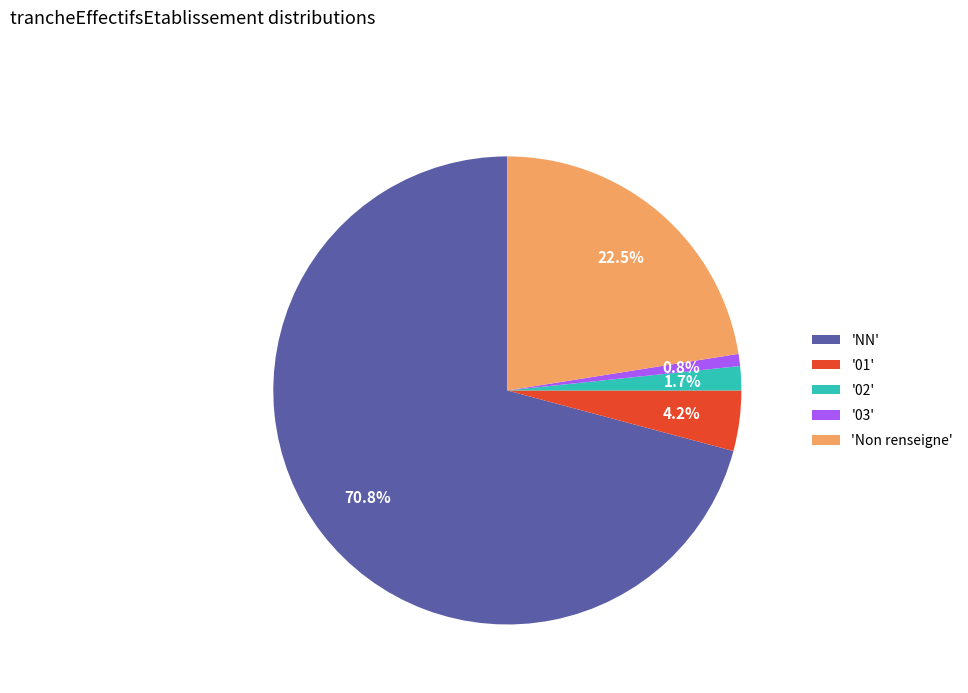

Which category has the biggest portion of the pie?

'NN'